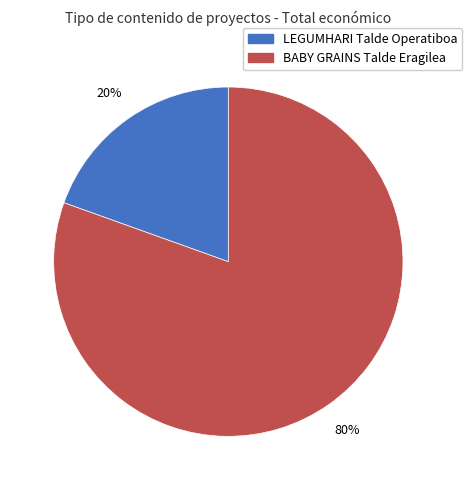

What is the majority slice?

BABY GRAINS Talde Eragilea